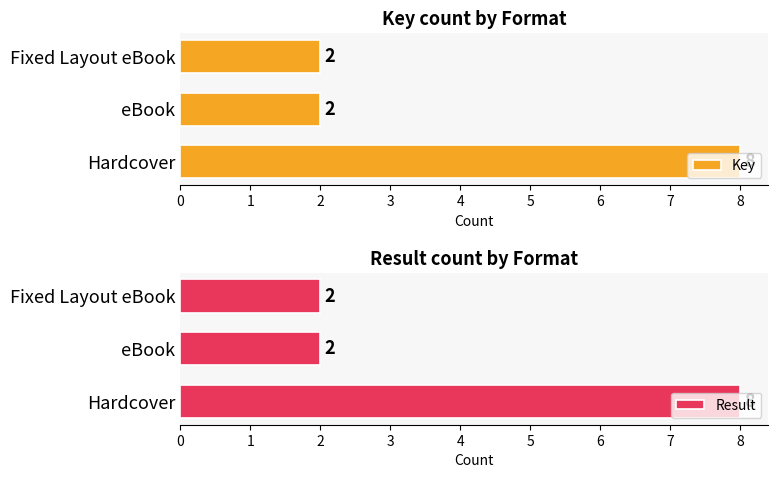

The value of Result at Fixed Layout eBook is 3. True or false?

False